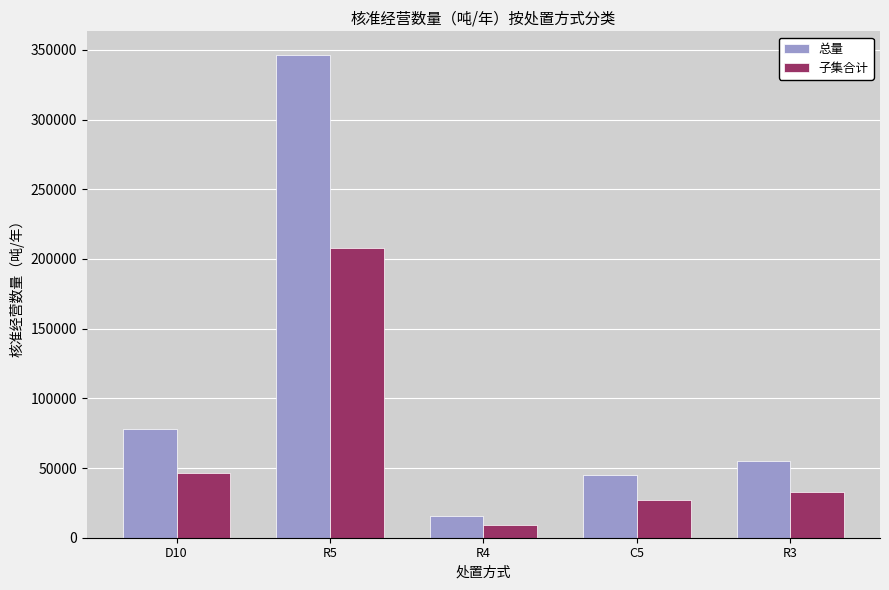

Between R5 and R4, which series saw the biggest shift?

总量